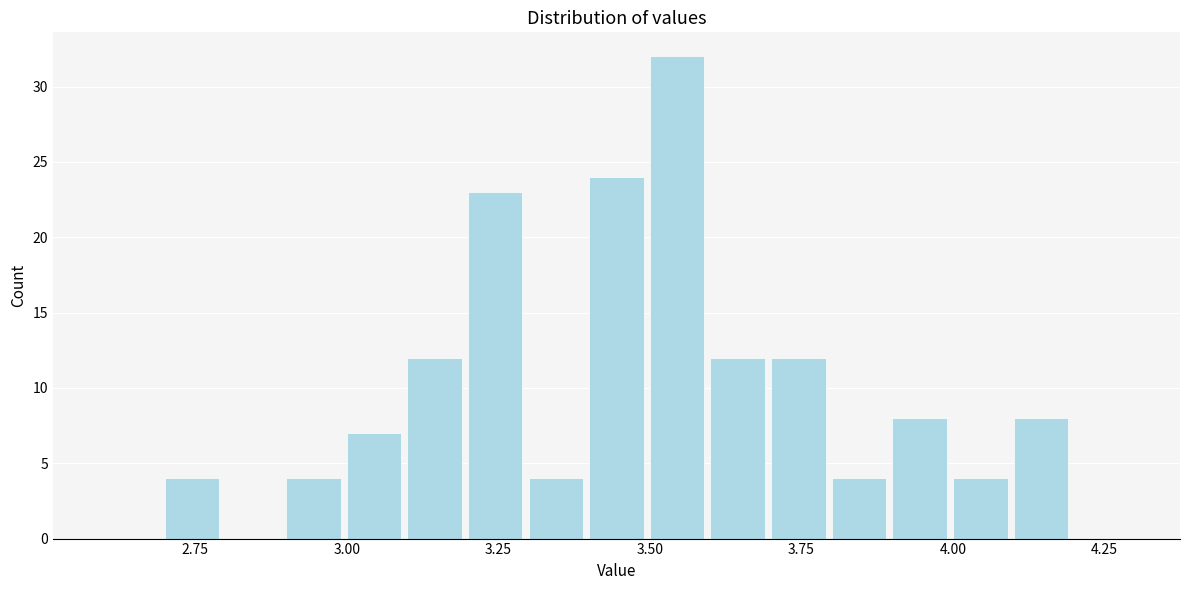

Around what value on the x-axis is the tallest bar? Give the approximate position of its centre, as read against the axis.

3.55